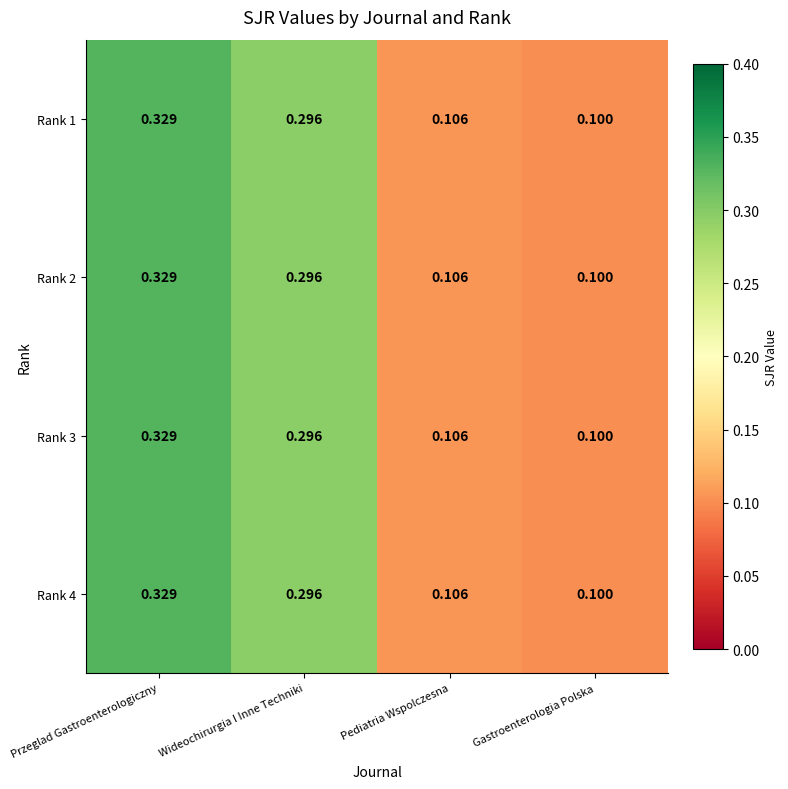

At how many categories does at least one series exceed 0?

4